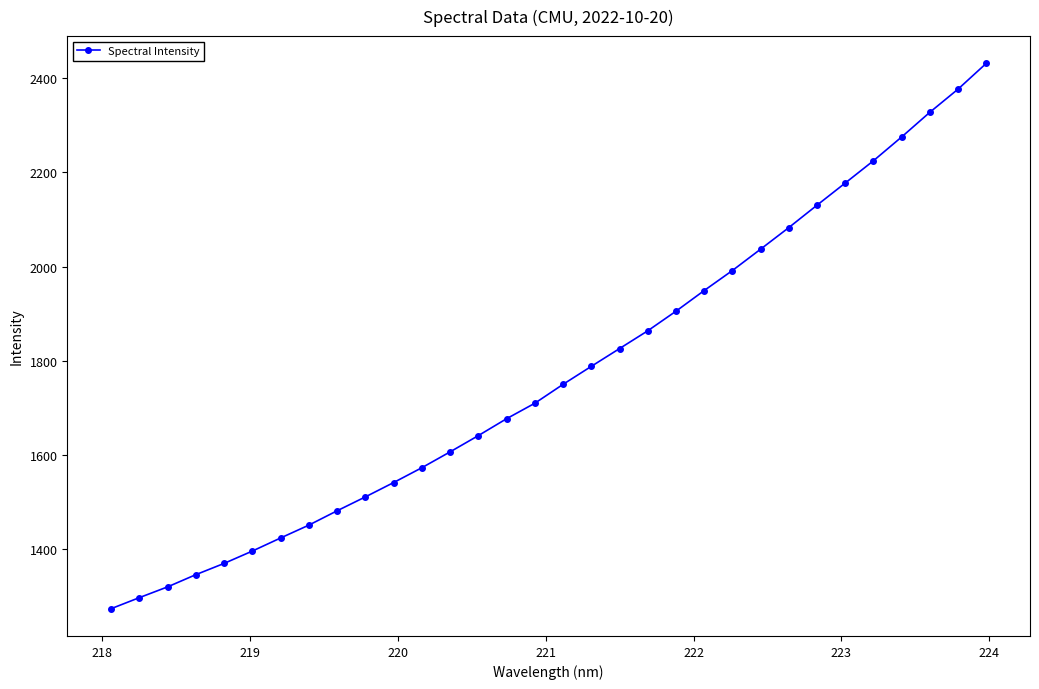

What is the maximum value shown in the chart?

2431.4